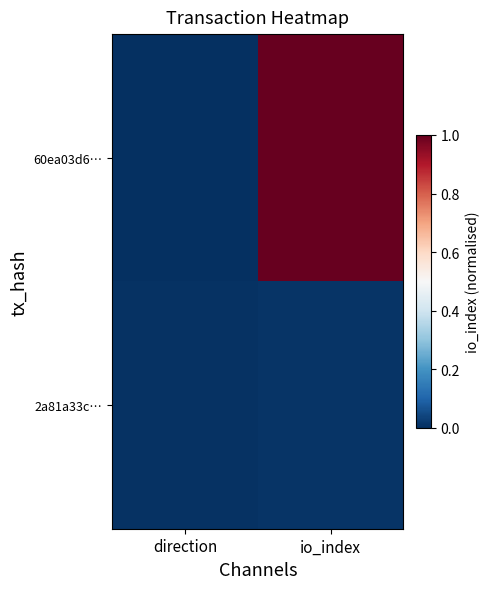

What is the greatest value displayed?

1.0